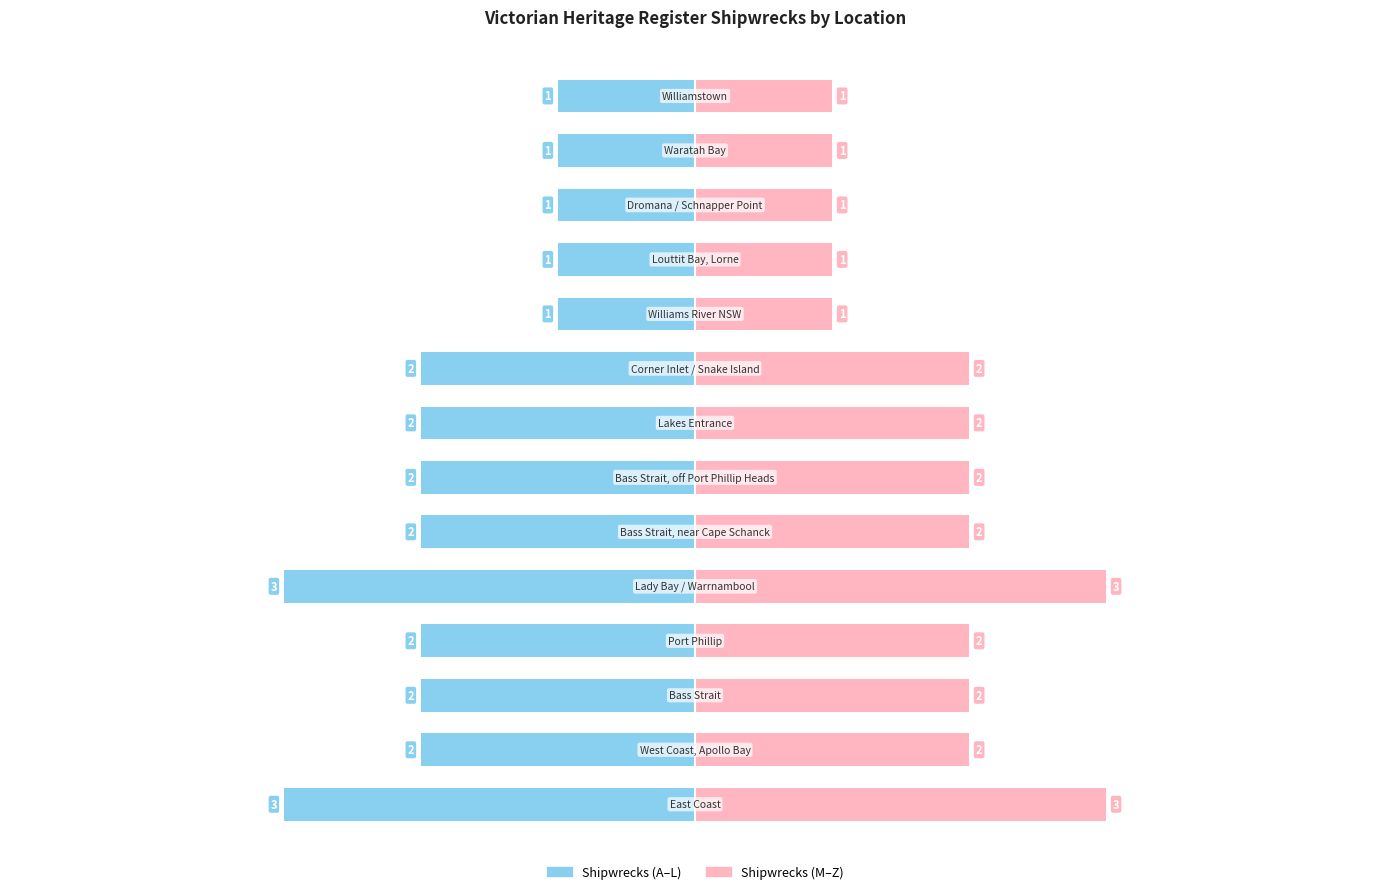

Is the value of Shipwrecks (A–L) at 9 greater than the value of Shipwrecks (M–Z) at 1?

No